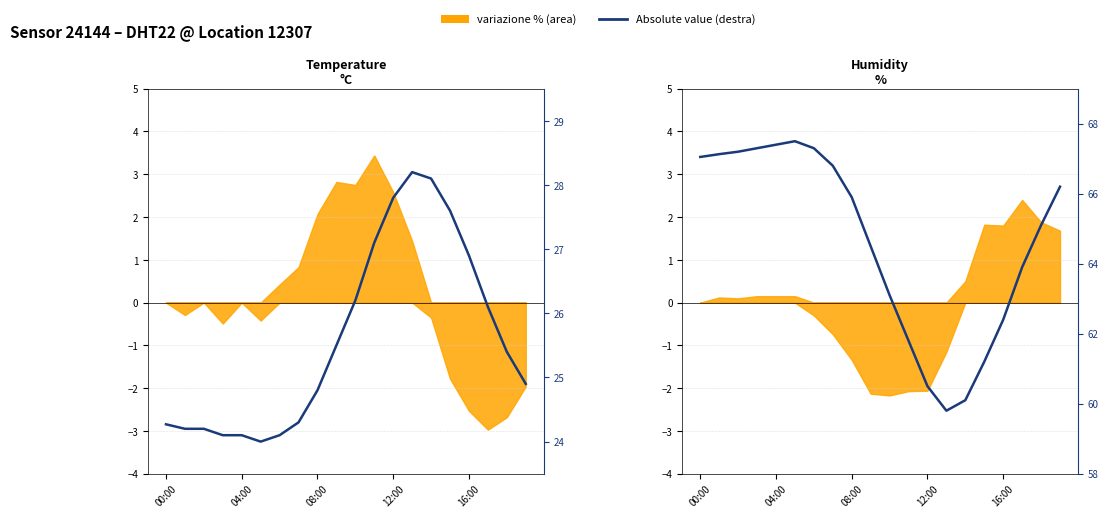

Between 13 and 12, which is larger?

12